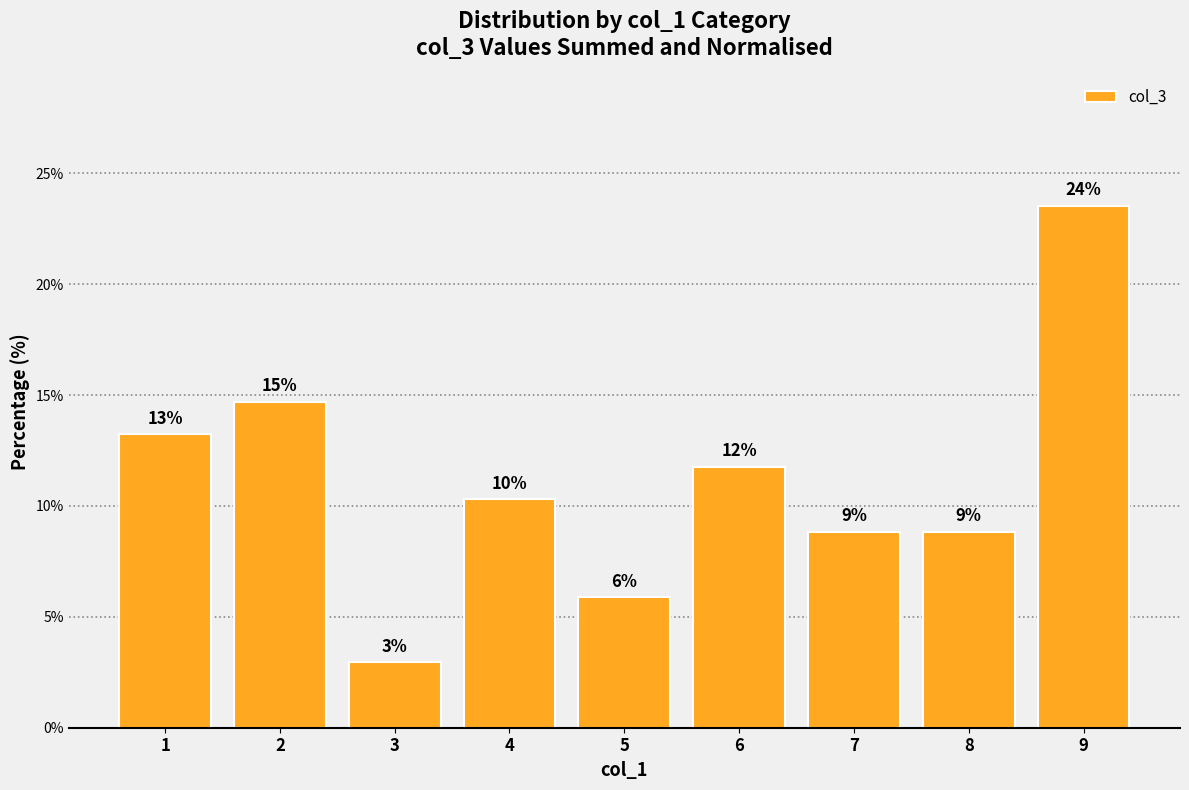

The value at 5 is 10.4. True or false?

False